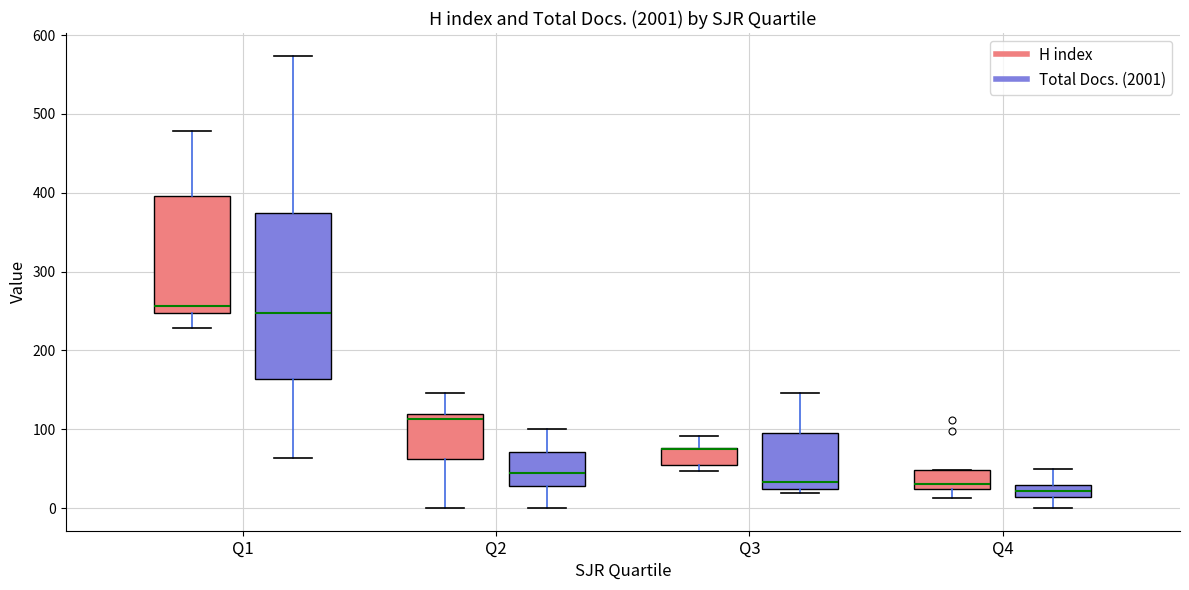

Where is the upper edge of the box for Q3 (H index) on the y-axis? The values are not printed on the chart, so give them approximately, as read against the axis.

80